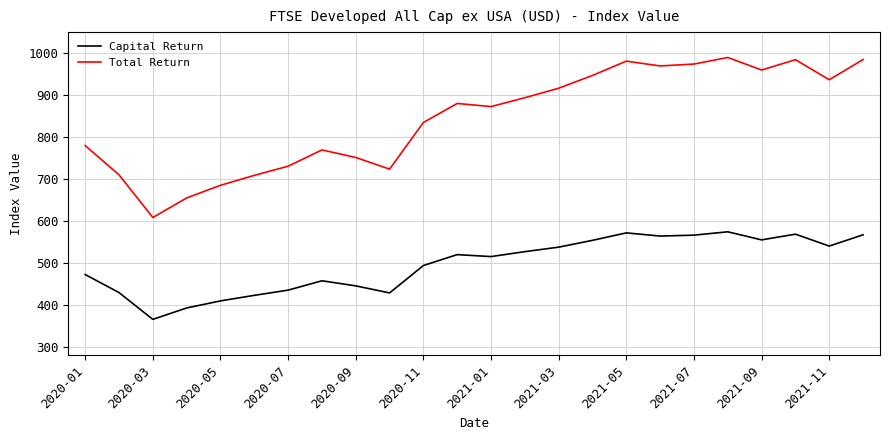

What is the sum of all Capital Return values?

11918.7